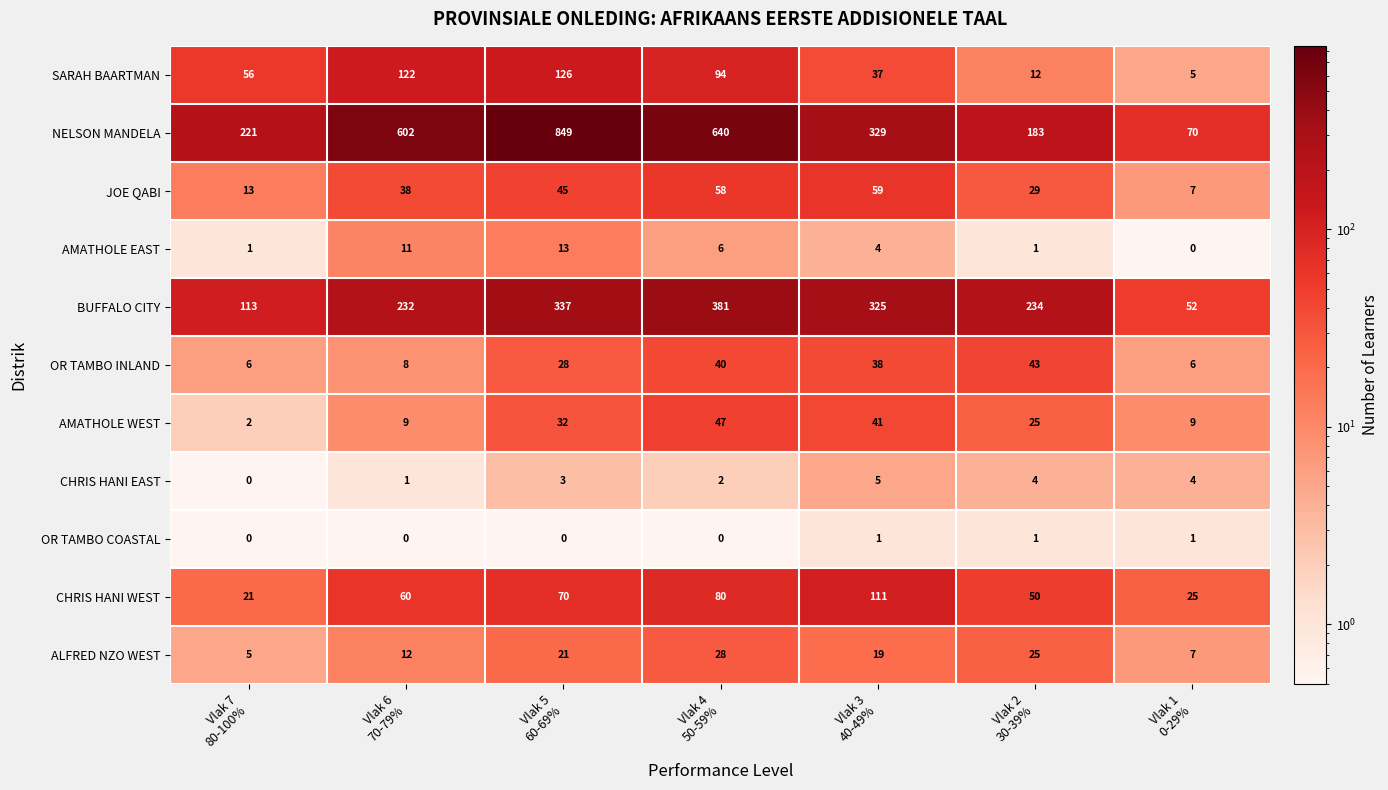

Which series has the largest total across all categories?

NELSON MANDELA